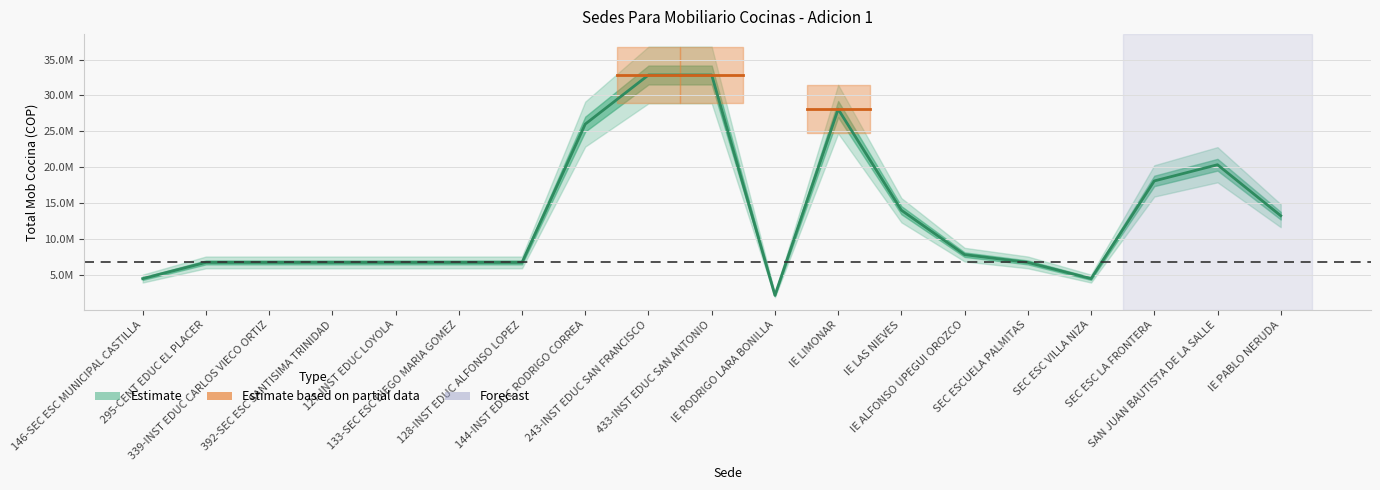

Between 127-INST EDUC LOYOLA and IE ALFONSO UPEGUI OROZCO, which is larger?

IE ALFONSO UPEGUI OROZCO